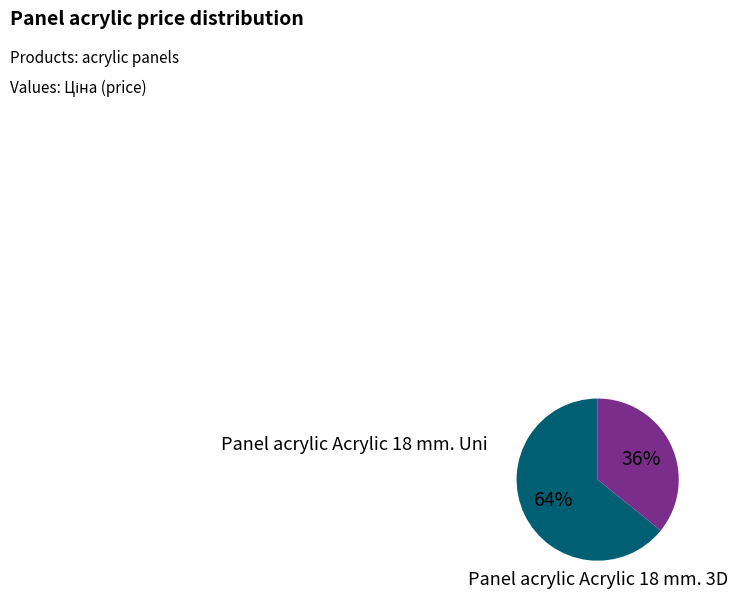

The Panel acrylic Acrylic 18 mm. Uni slice represents 64% of the pie. True or false?

True